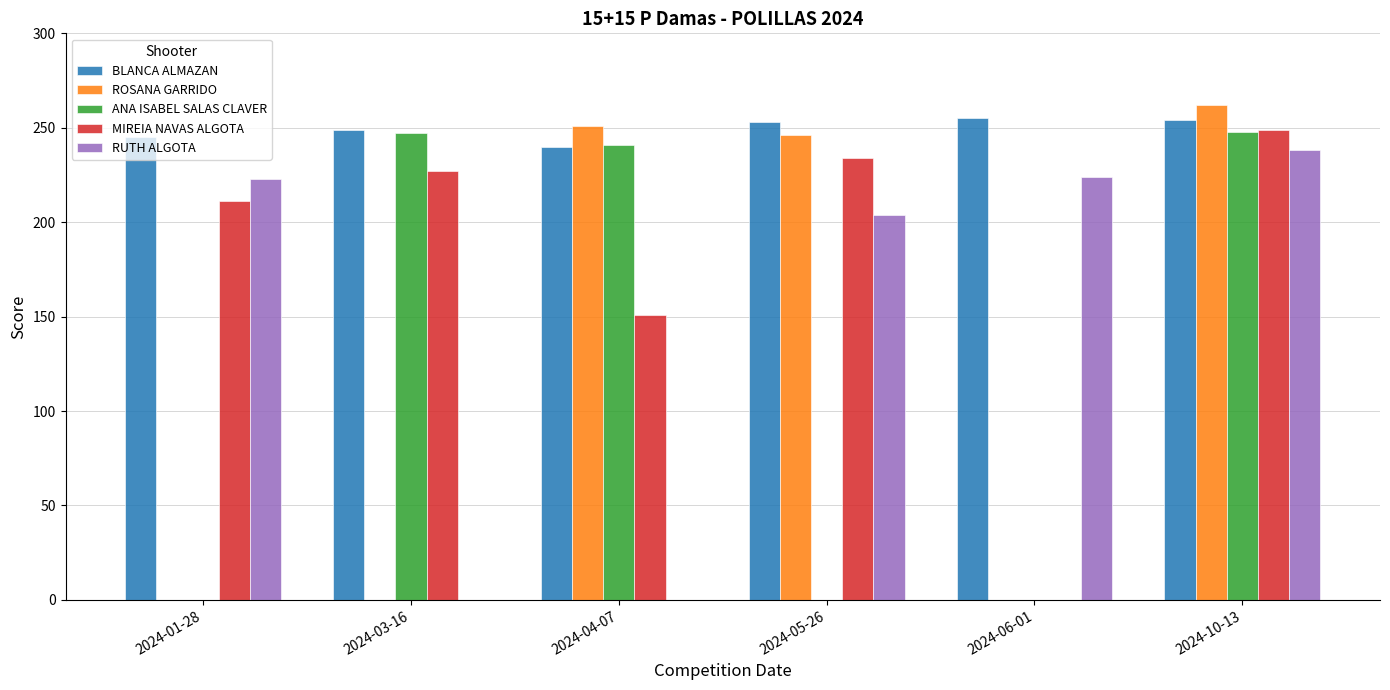

At which category is the sum across all series the highest?

2024-10-13